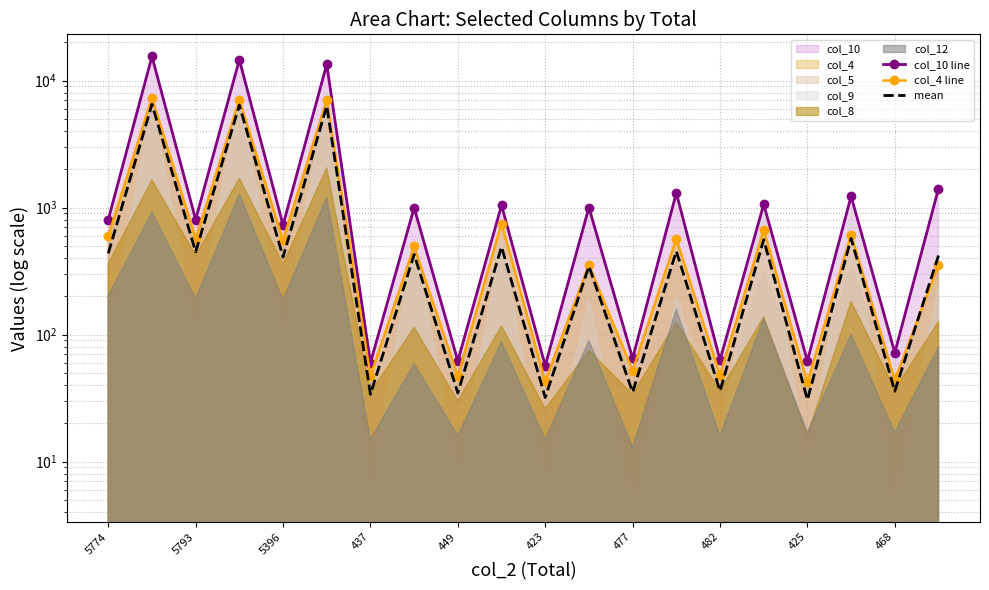

Which series changed the most between 10 and 19?

col_10 line